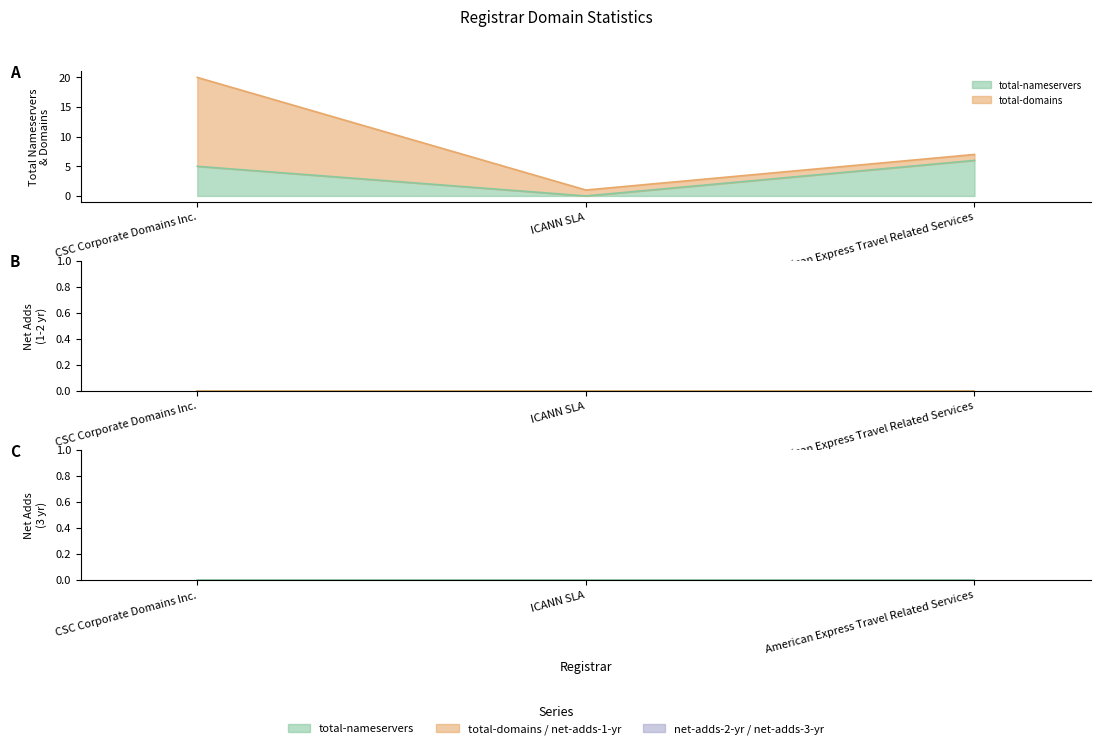

What is the label of the 3rd point from the right?

CSC Corporate Domains Inc.